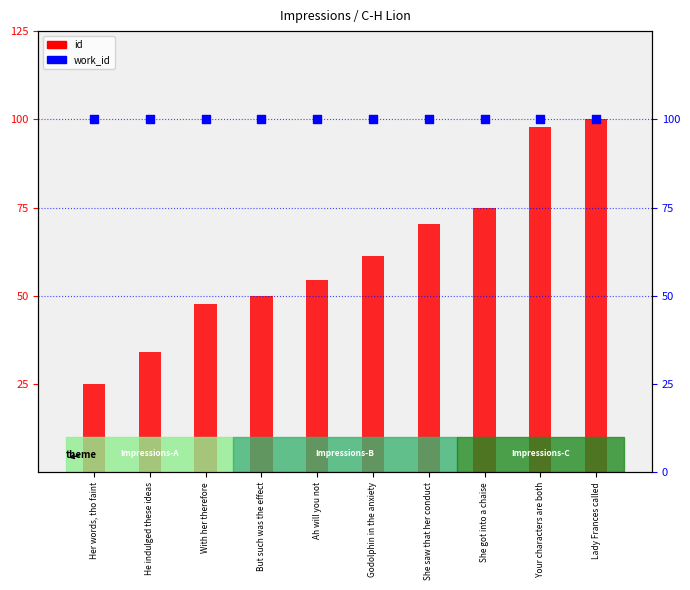

Is the value of id at He indulged these ideas greater than the value of work_id at She got into a chaise?

No